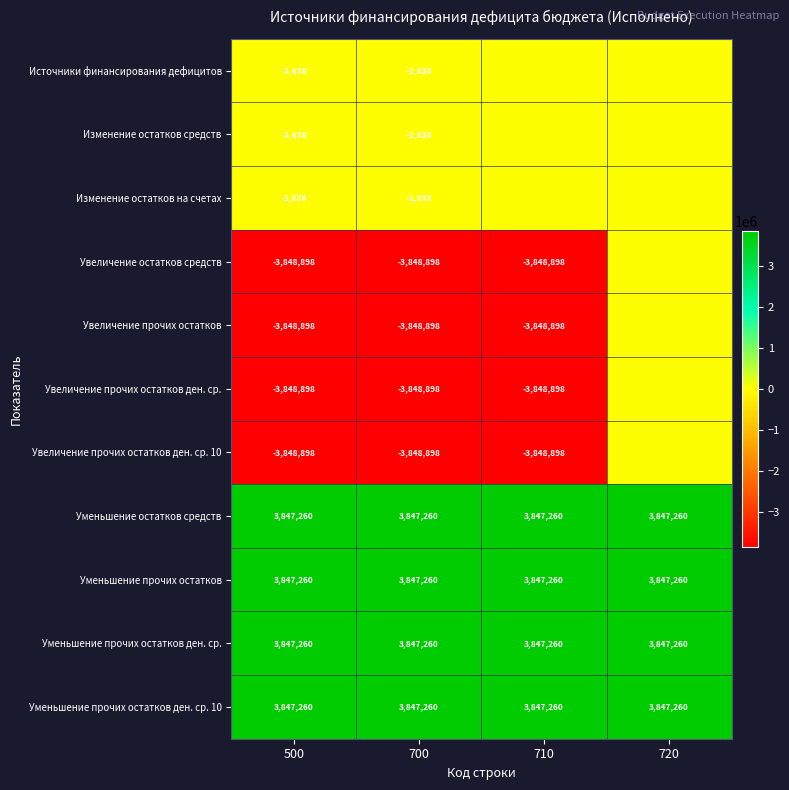

What is the minimum value for Уменьшение прочих остатков ден. ср. 10?

3847260